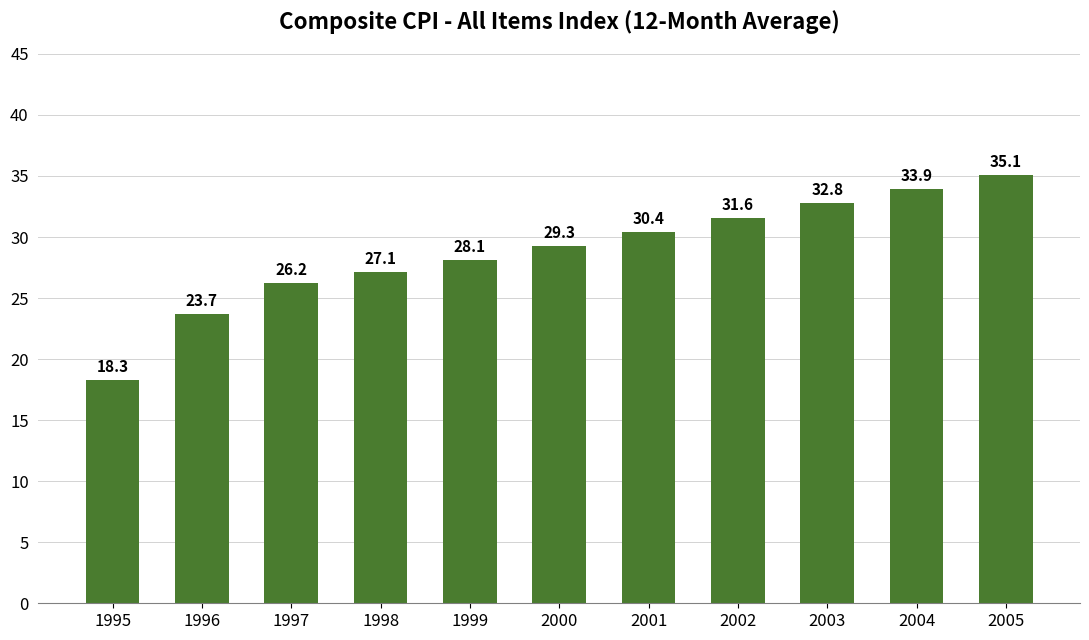

Reading right to left, transcribe all the data shown in this chart.

35.1	33.9	32.8	31.6	30.4	29.3	28.1	27.1	26.2	23.7	18.3